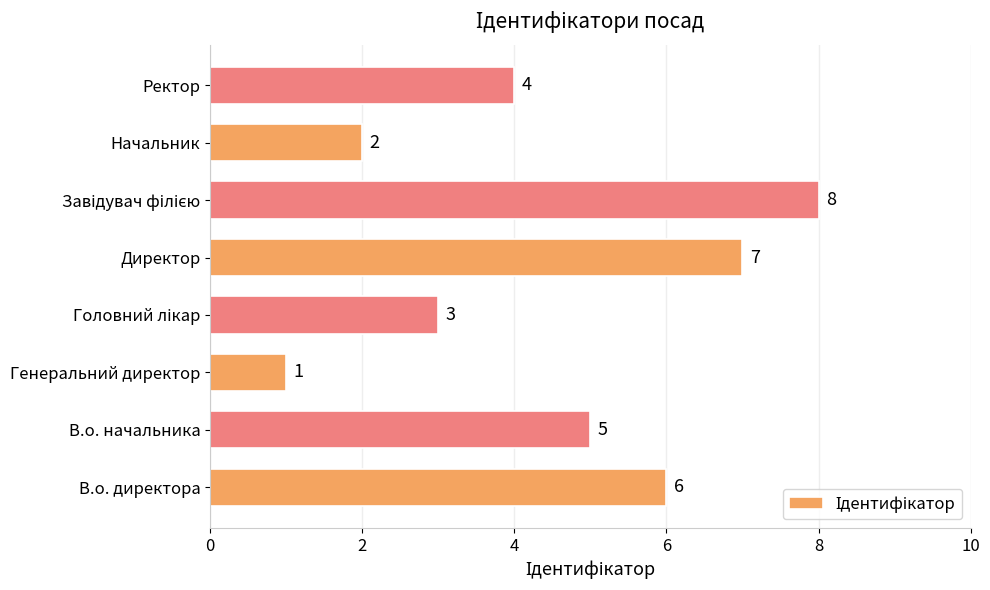

What is the difference between the second highest and minimum values?

6